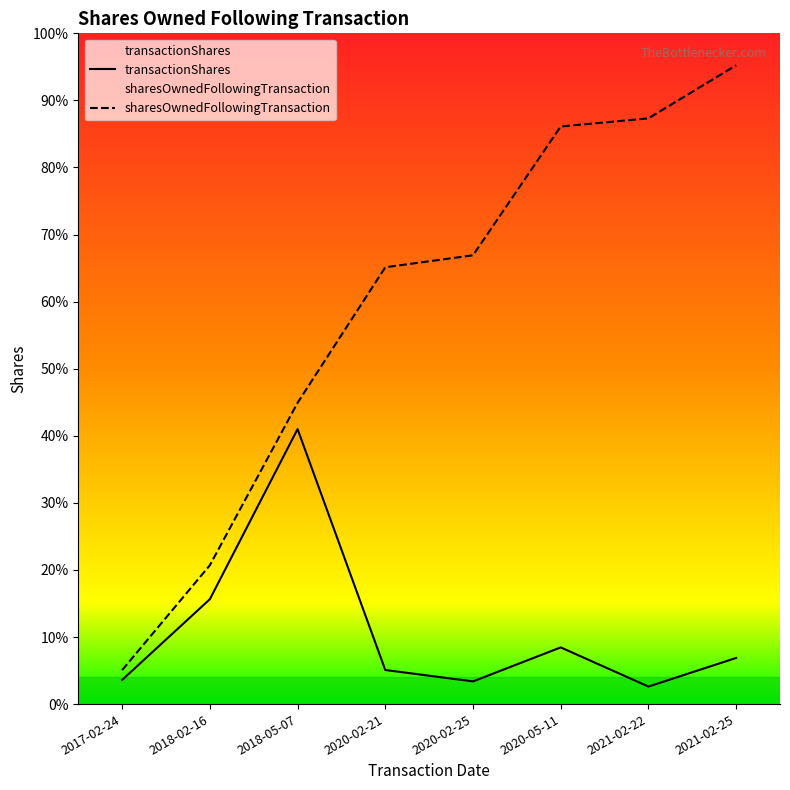

Which label corresponds to the largest value in the chart?

2021-02-25